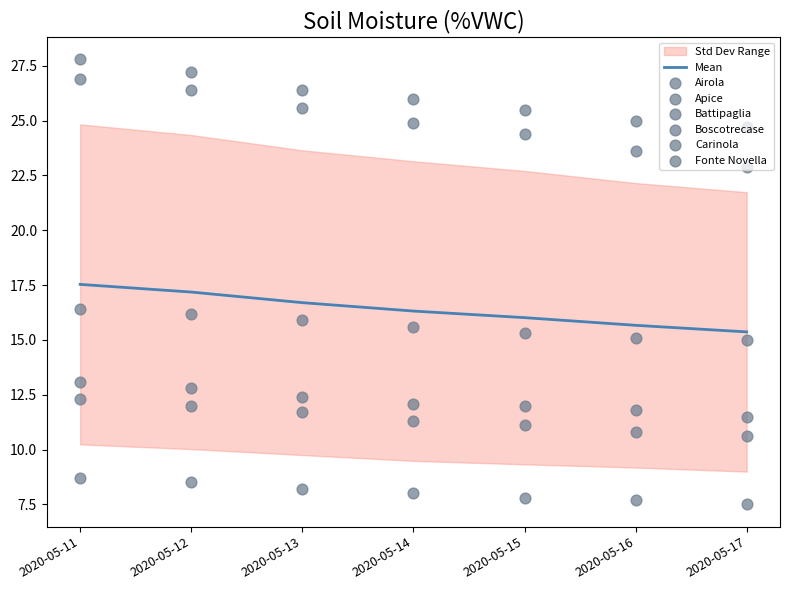

Is the value of Apice at 2020-05-13 greater than the value of Boscotrecase at 2020-05-15?

Yes